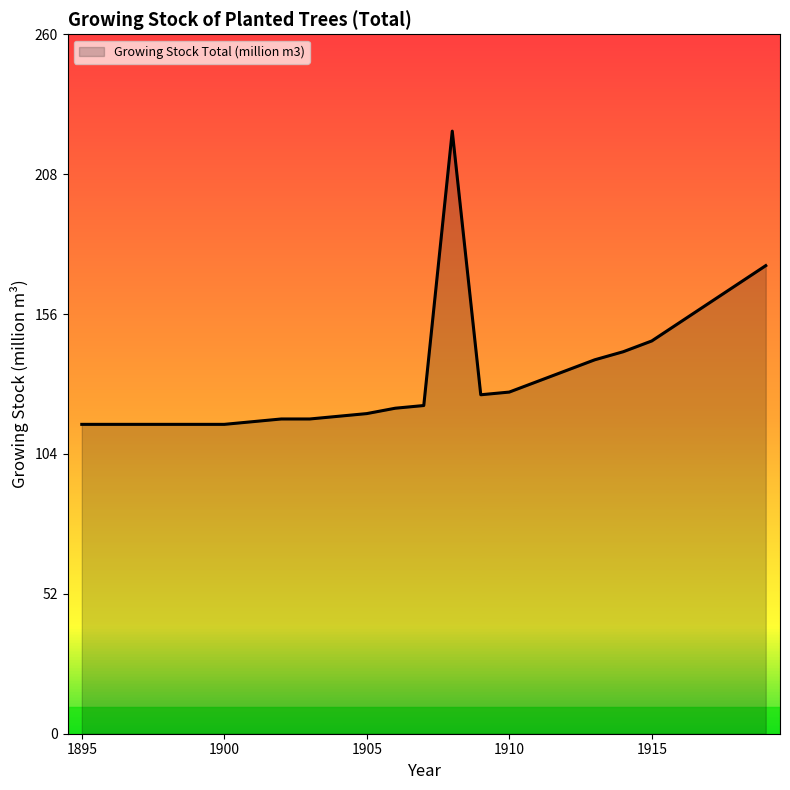

How many values are below 122?

12